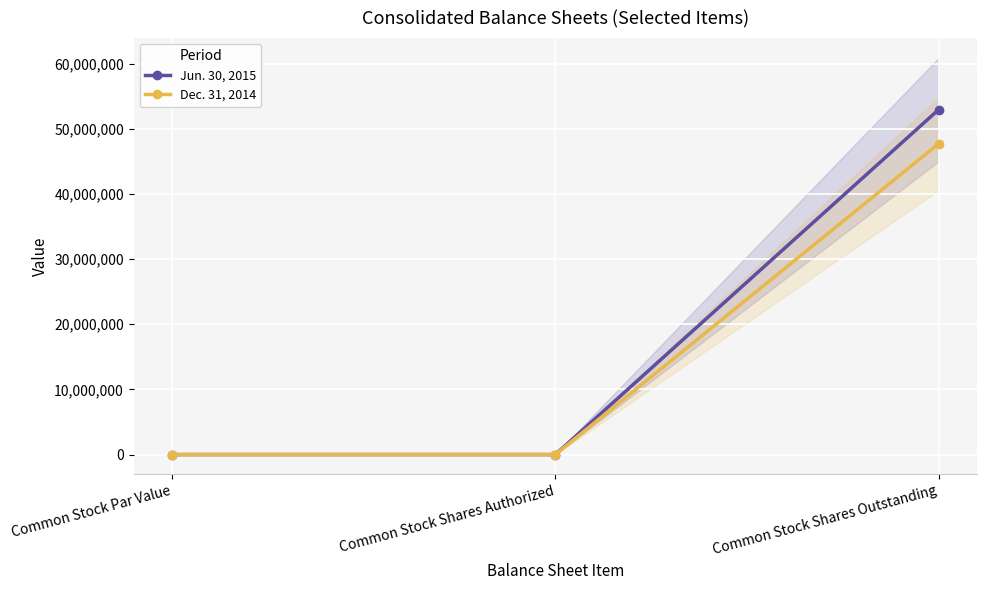

At which category does the chart reach its peak across all series?

Common Stock Shares Outstanding